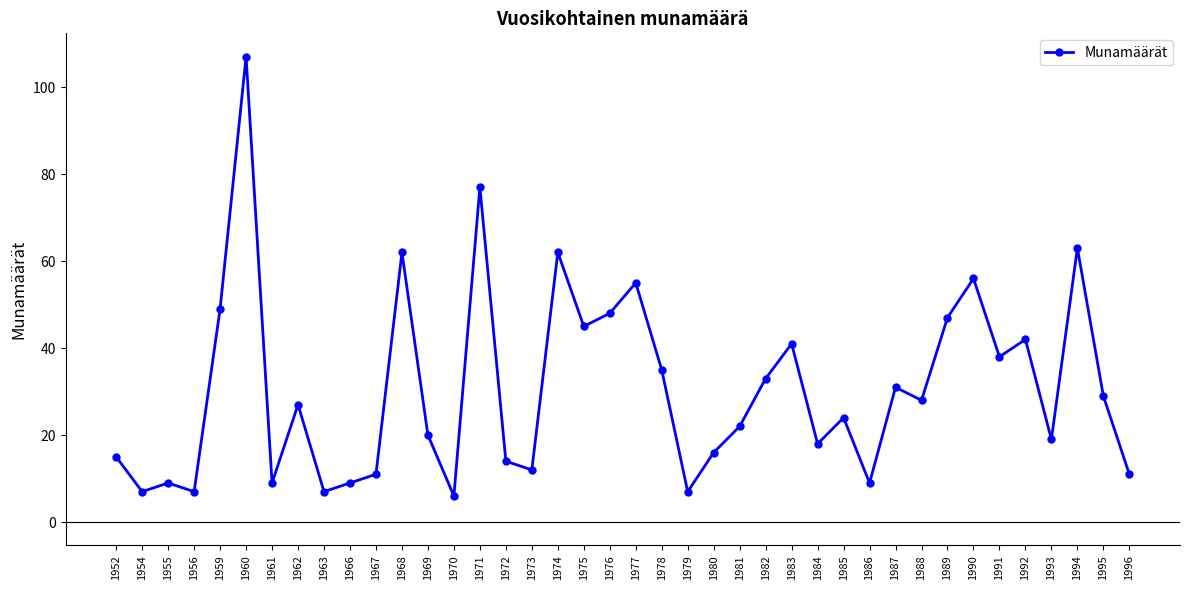

Is this an area chart (filled region under the line)?

No